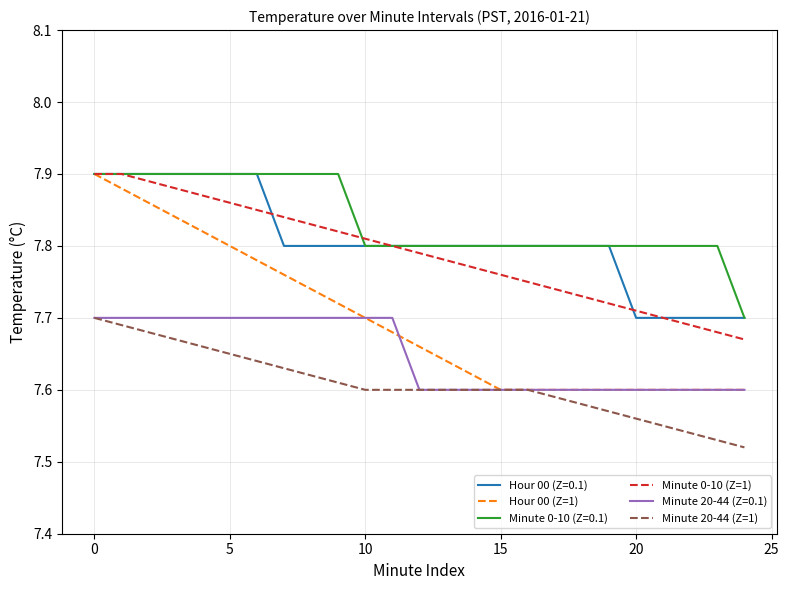

True or false: Minute 20-44 (Z=1) and Minute 0-10 (Z=1) intersect in this chart.

False